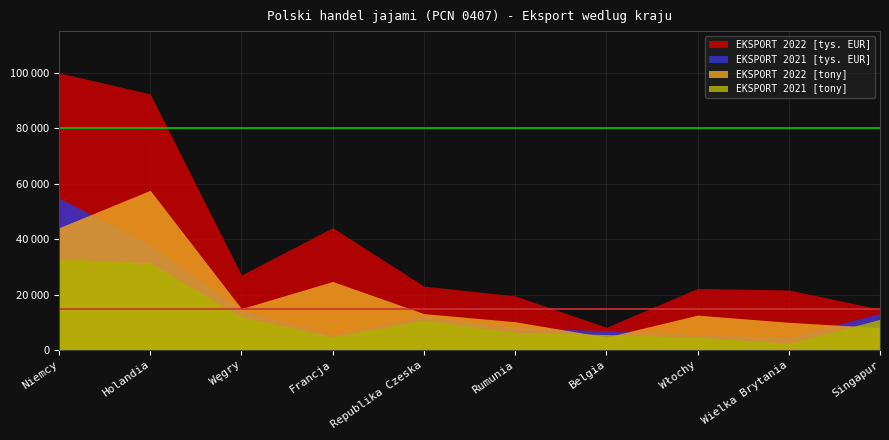

What is the sum of the EKSPORT 2021 [tys. EUR] values at Włochy and Wielka Brytania?

10271.2